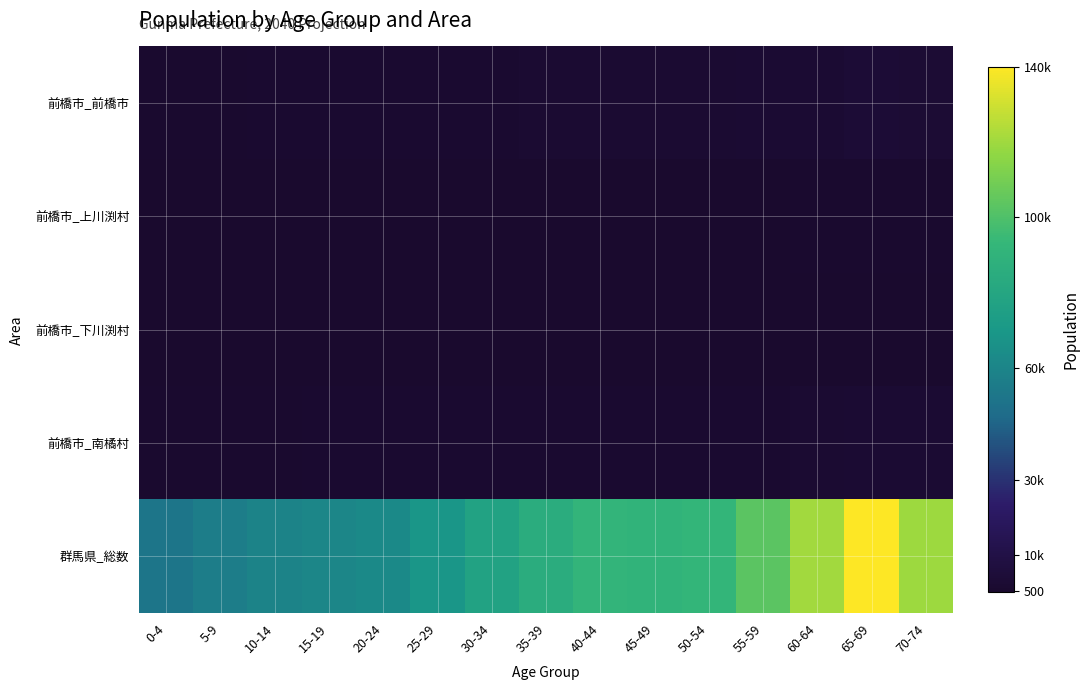

Reading right to left, transcribe all the data shown in this chart.

前橋市_前橋市: 70-74=3440	65-69=3624	60-64=2845	55-59=2430	50-54=2183	45-49=2137	40-44=2096	35-39=1883	30-34=1584	25-29=1439	20-24=1631	15-19=1549	10-14=1422	5-9=1292	0-4=1086
前橋市_上川渕村: 70-74=1134	65-69=1156	60-64=900	55-59=724	50-54=568	45-49=607	40-44=529	35-39=468	30-34=467	25-29=399	20-24=420	15-19=409	10-14=384	5-9=387	0-4=364
前橋市_下川渕村: 70-74=533	65-69=686	60-64=612	55-59=540	50-54=471	45-49=385	40-44=525	35-39=621	30-34=466	25-29=352	20-24=241	15-19=287	10-14=406	5-9=427	0-4=296
前橋市_南橘村: 70-74=2562	65-69=2673	60-64=2223	55-59=1813	50-54=1596	45-49=1685	40-44=1683	35-39=1580	30-34=1430	25-29=1420	20-24=1690	15-19=1562	10-14=1276	5-9=1157	0-4=1100
群馬県_総数: 70-74=119779	65-69=139876	60-64=120715	55-59=103139	50-54=92221	45-49=90450	40-44=91691	35-39=85204	30-34=77237	25-29=68744	20-24=62138	15-19=60684	10-14=59181	5-9=56145	0-4=52175